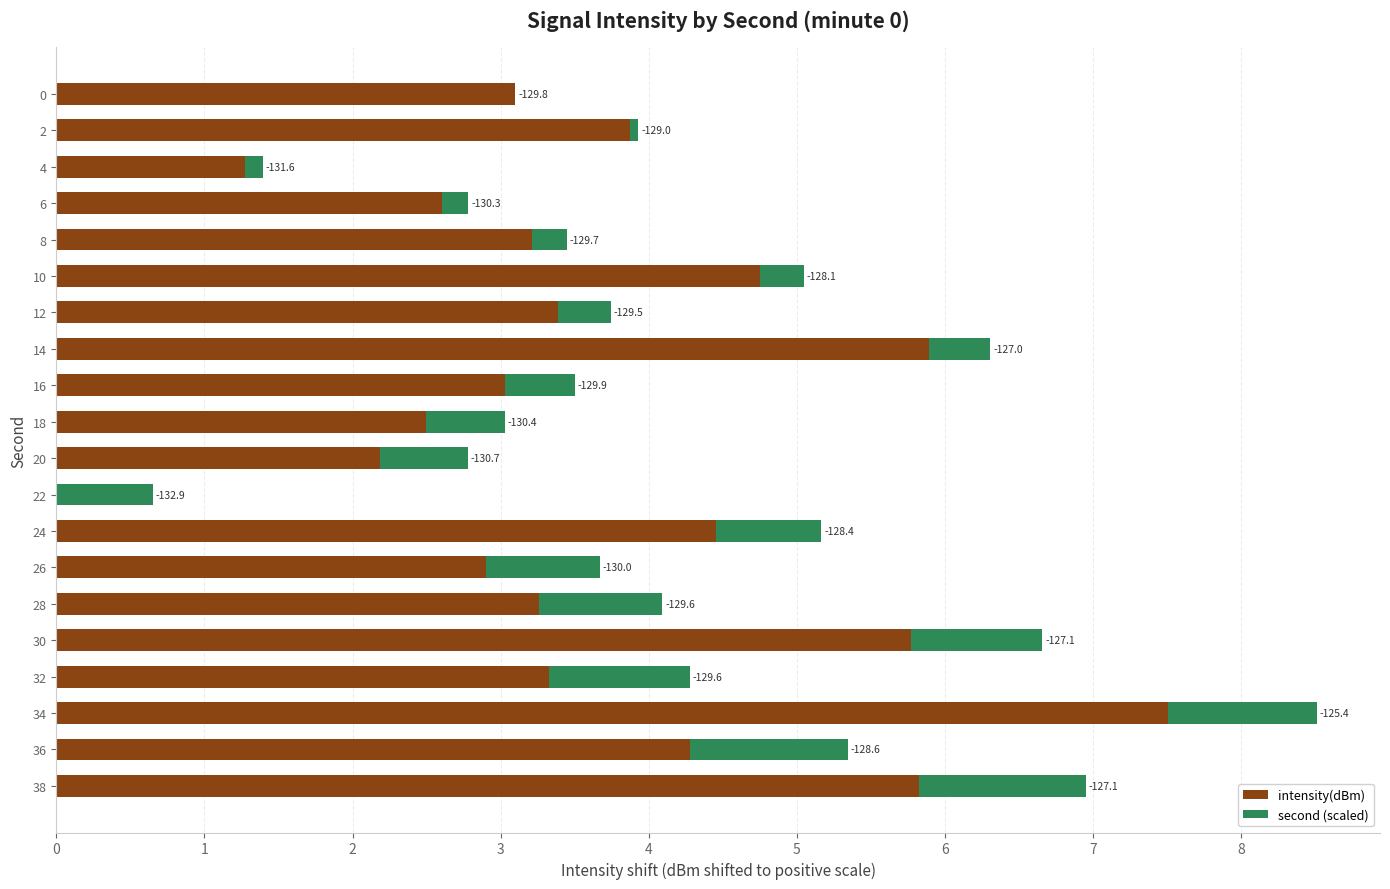

What are all the series names shown in the legend?

intensity(dBm), second (scaled)